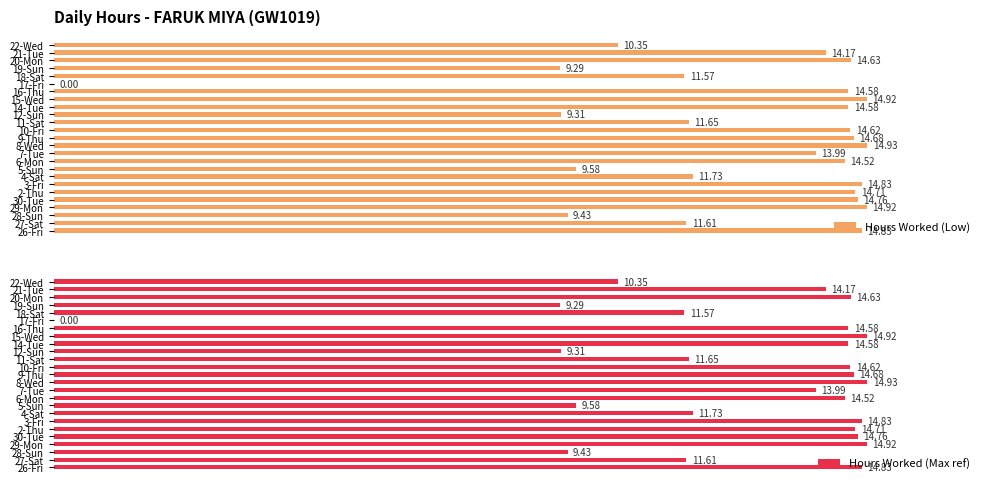

How many data points in Hours Worked (Low) are above 14?

14